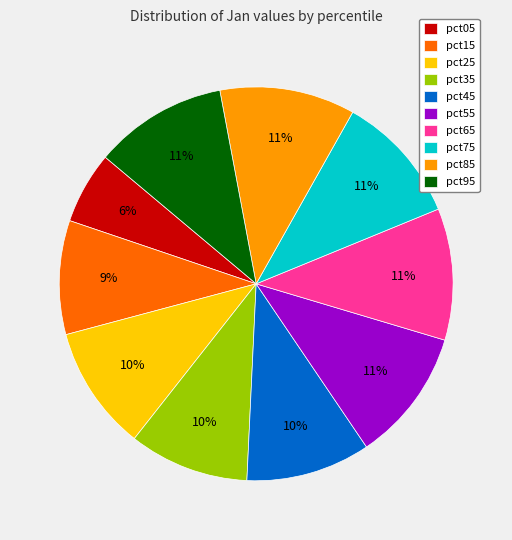

Does any single category account for the majority?

No